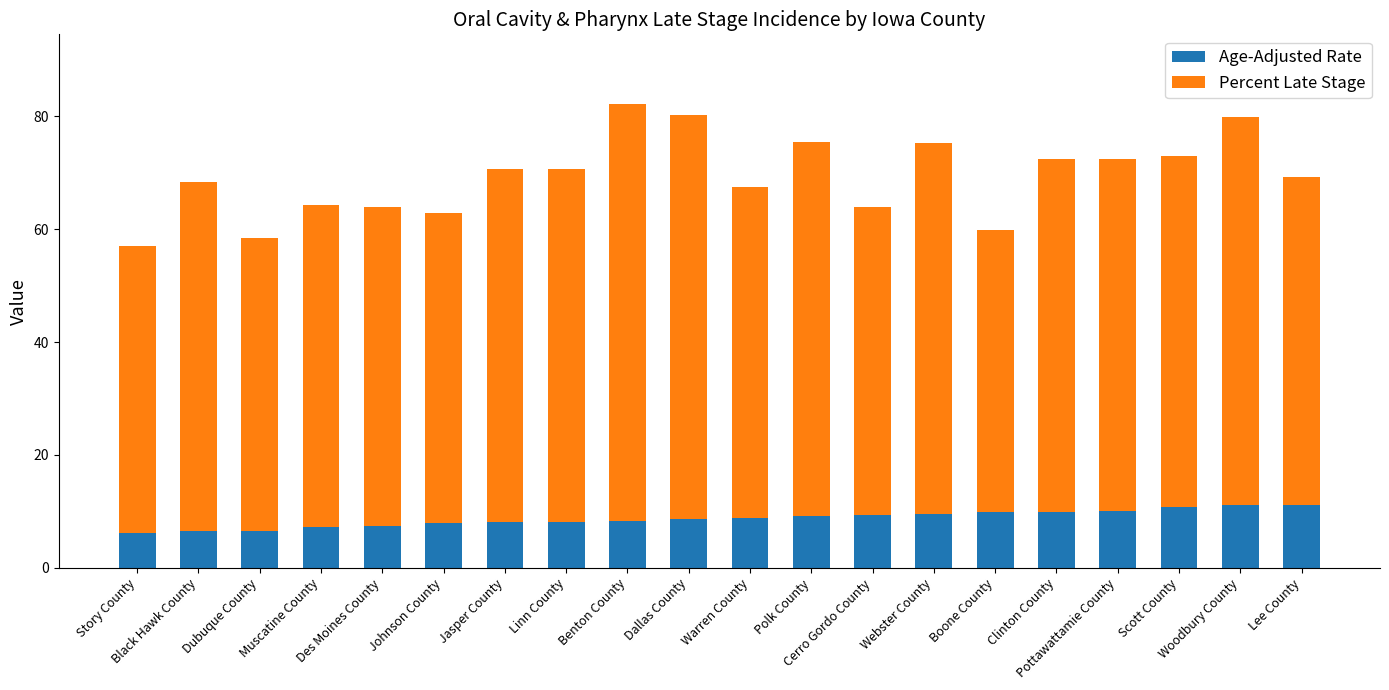

How many data points does each series have?

20